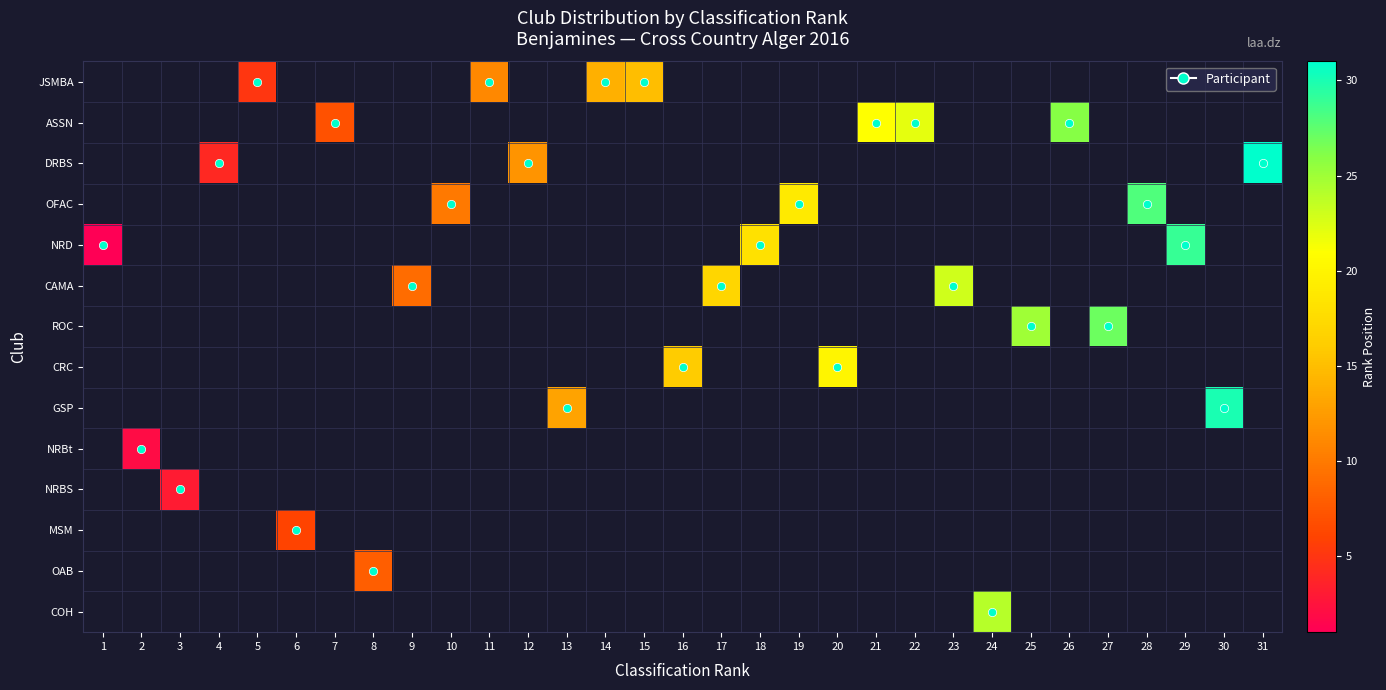

Which has a higher value, 11 or 21?

21